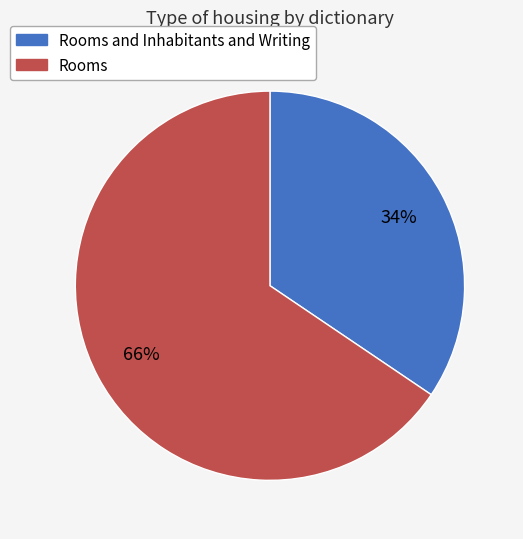

Does any single category account for the majority?

Yes